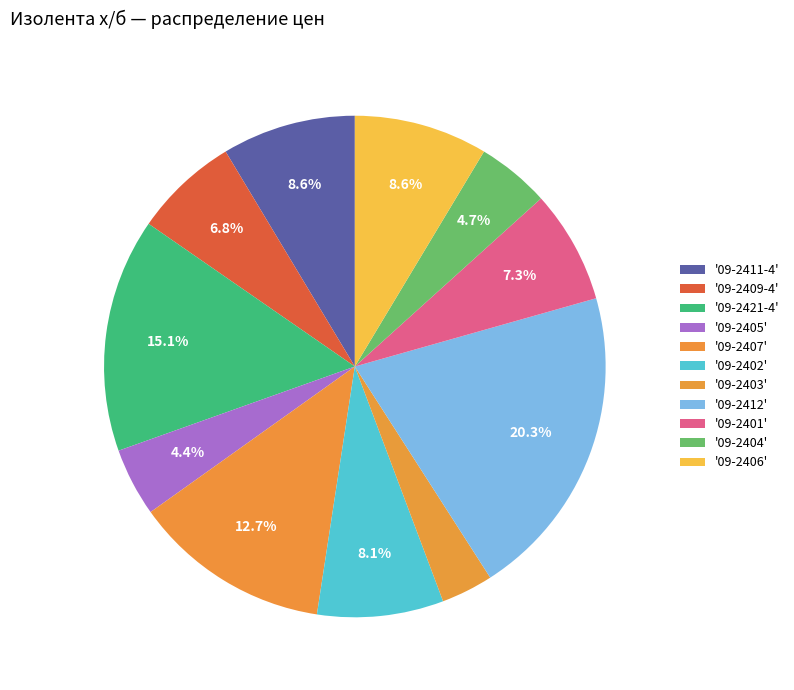

How many segments does this pie chart have?

11